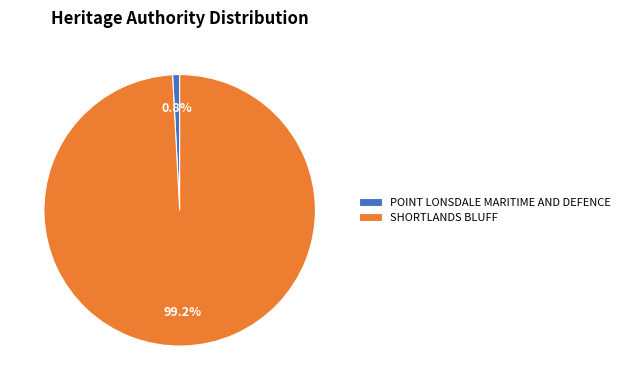

What is the total percentage of SHORTLANDS BLUFF and POINT LONSDALE MARITIME AND DEFENCE?

100.0%